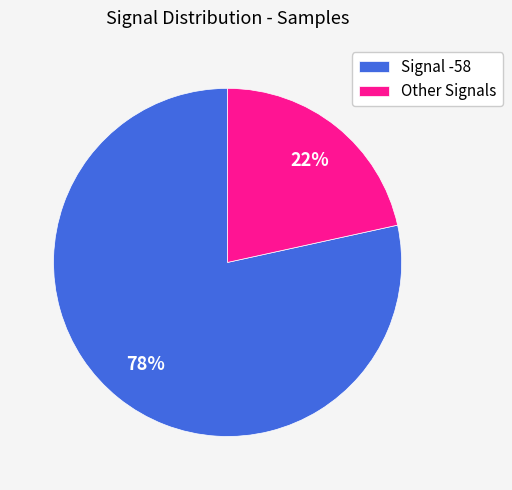

True or false: Signal -58 accounts for 88% of the total.

False